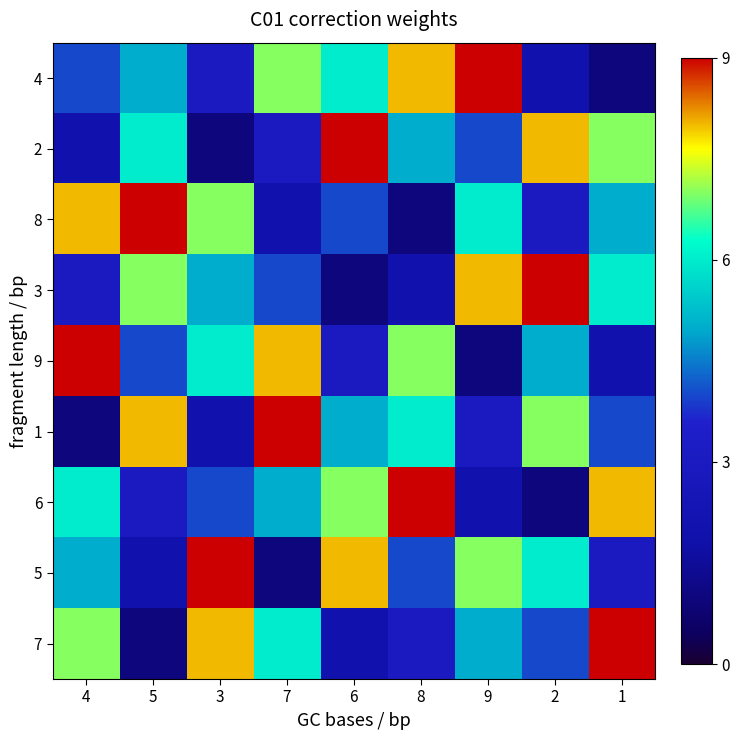

Which series has the widest spread of values?

4